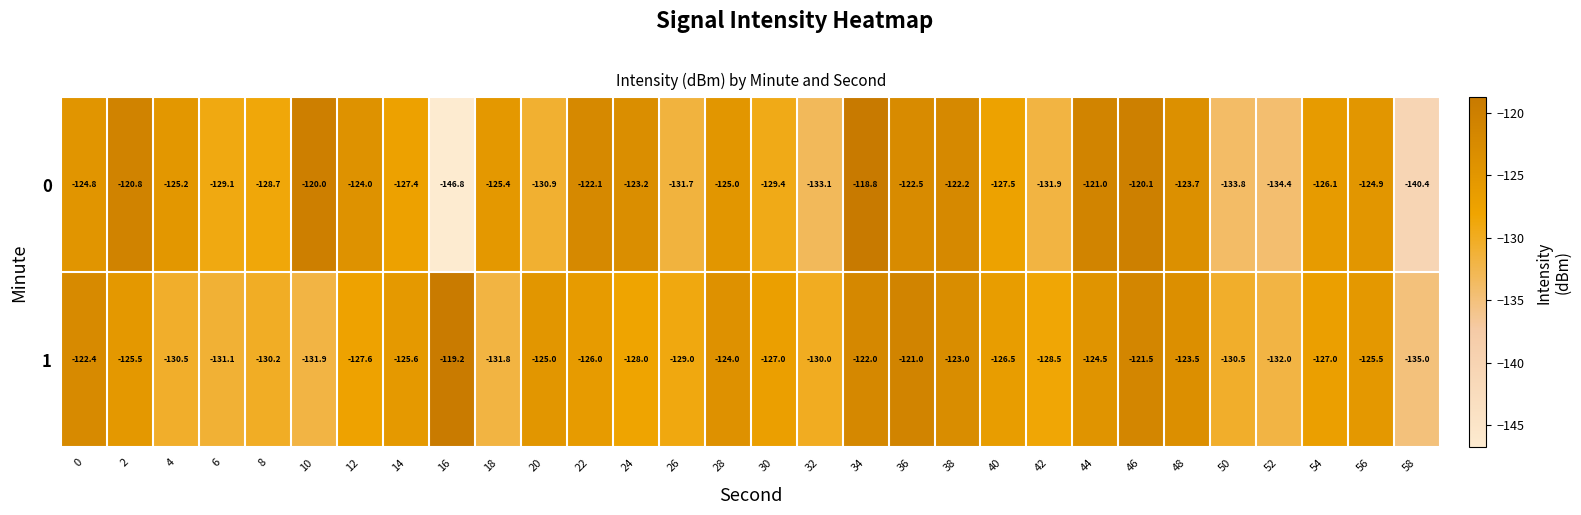

True or false: 0 has a value of -131.9 at 42.

True